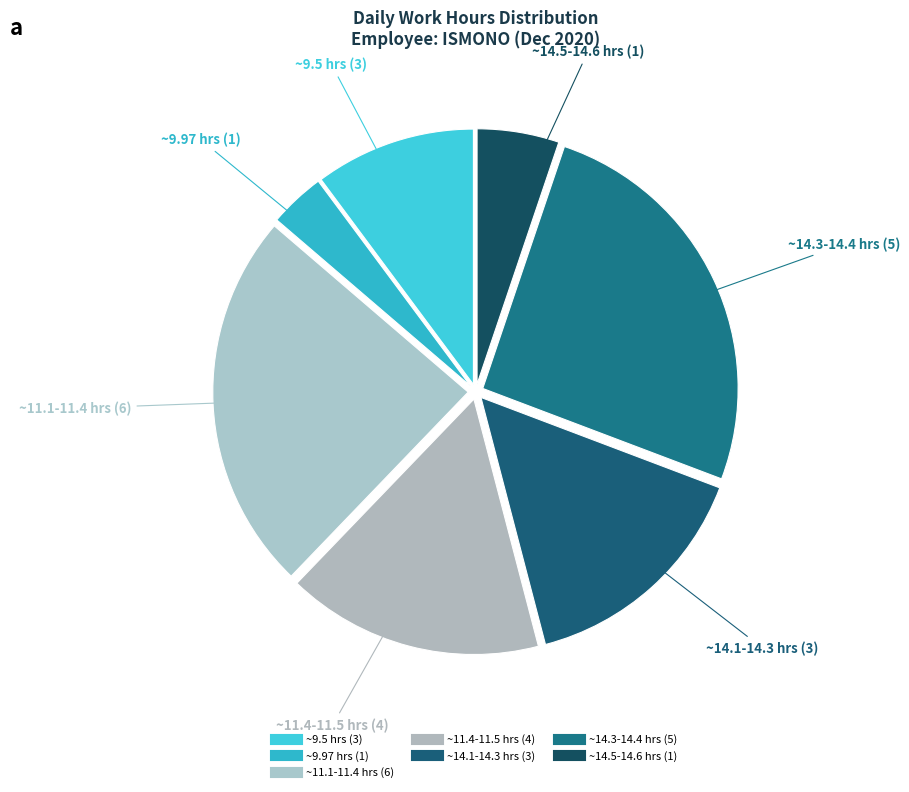

How many slices are in this pie chart?

7